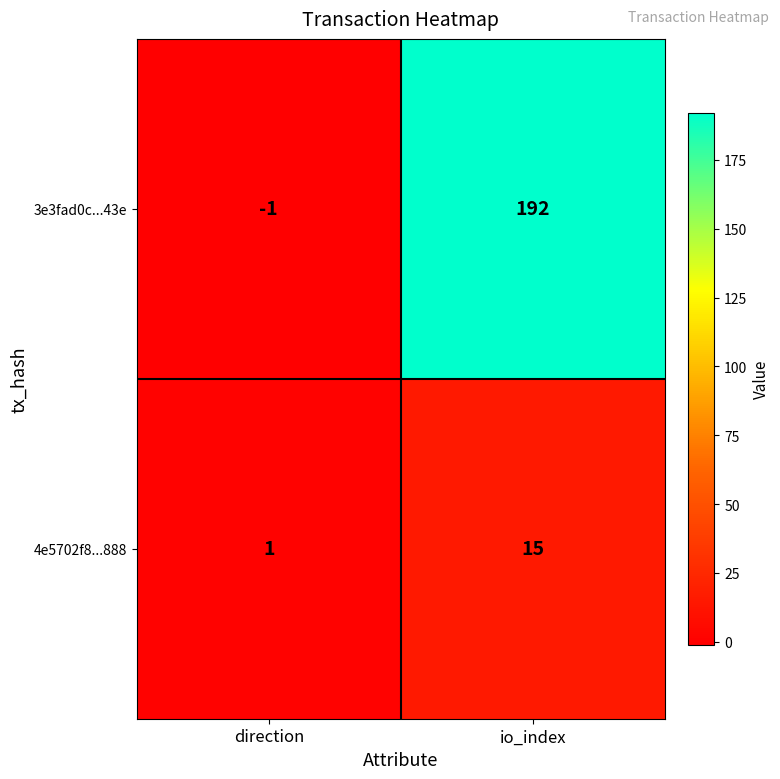

What is the difference between the highest and lowest values at direction?

2